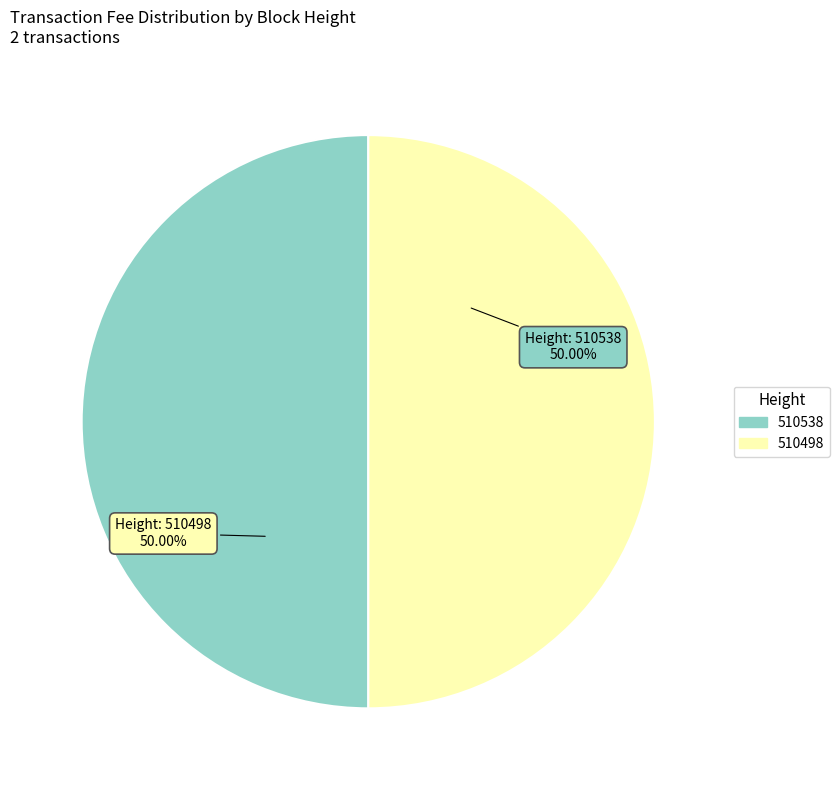

Approximately how many times larger is the value at 510538 compared to 510498?

1.0